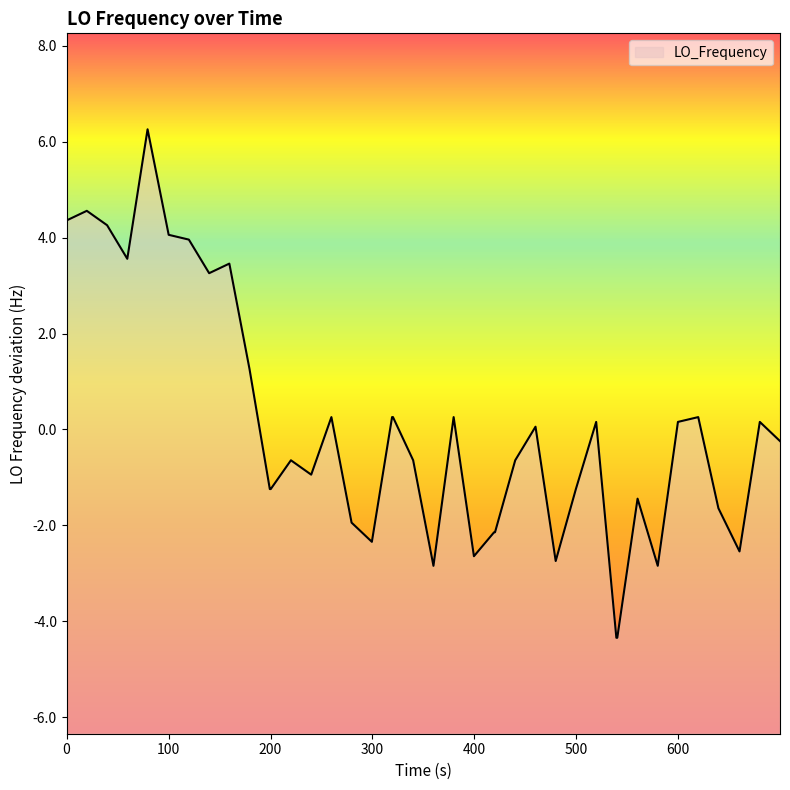

What is the smallest value displayed?

-4.3